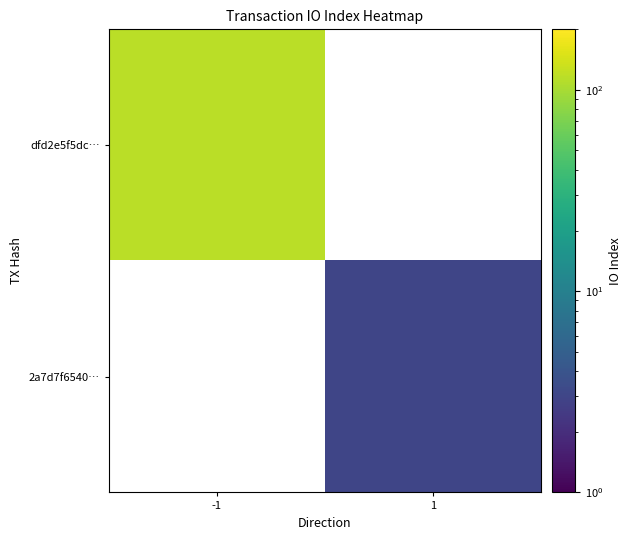

How many distinct data groups are displayed?

2